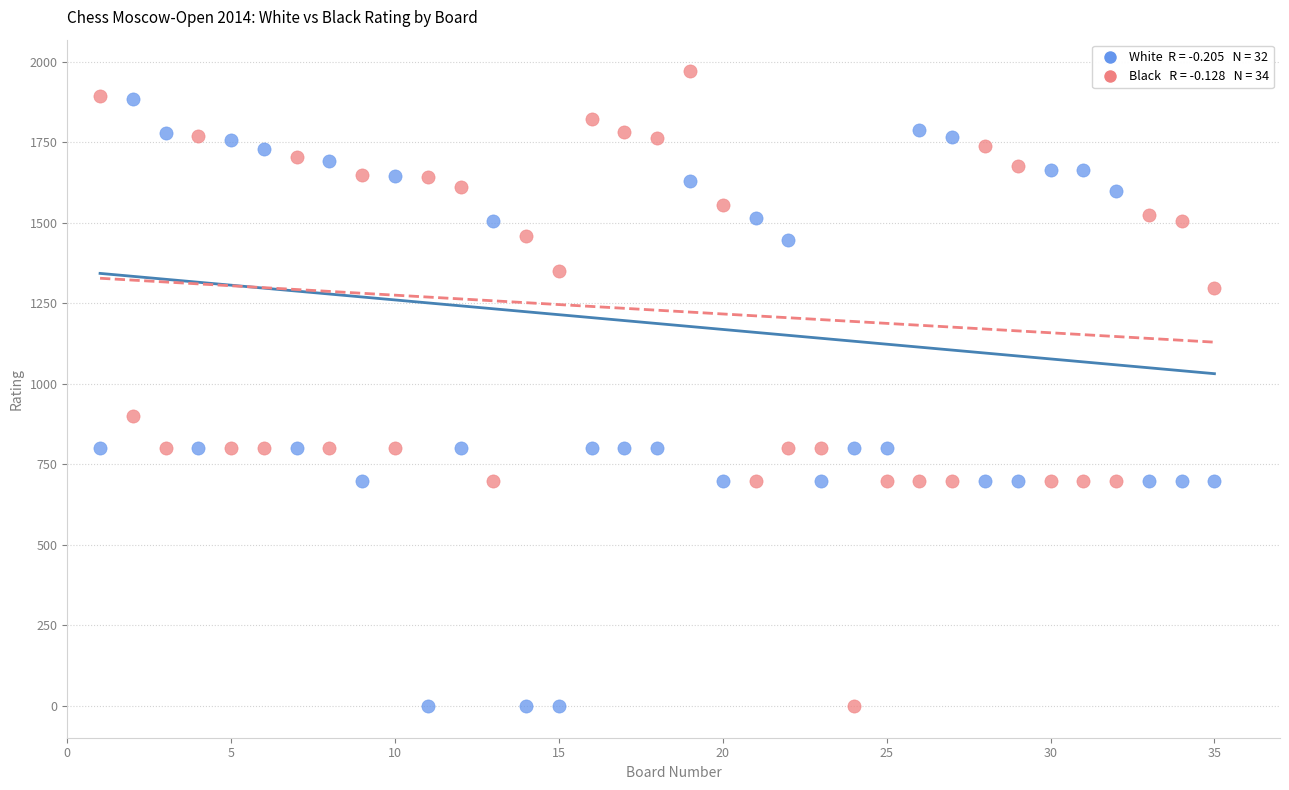

Across all series, what Y value is closest to 985?

900